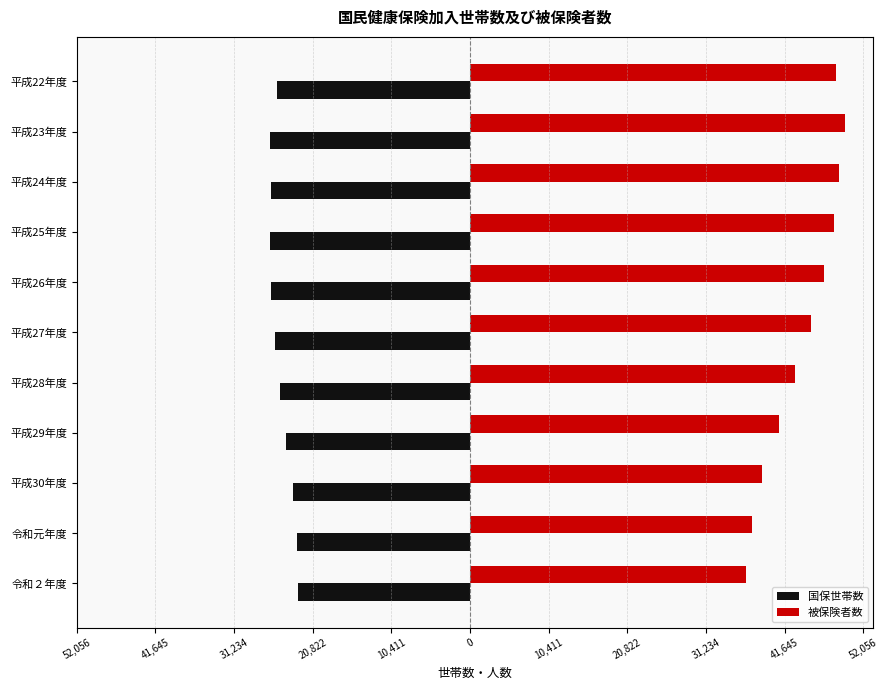

What are all the series names shown in the legend?

国保世帯数, 被保険者数